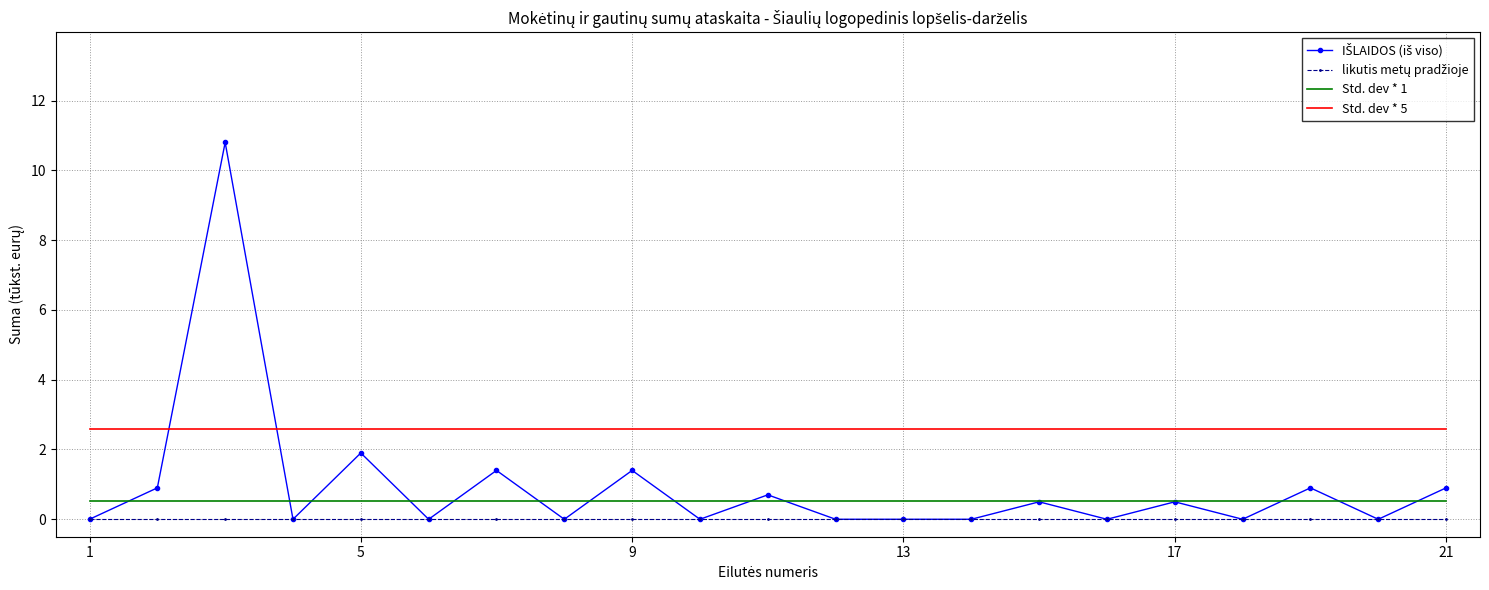

What is the minimum value for Std. dev * 1?

0.5